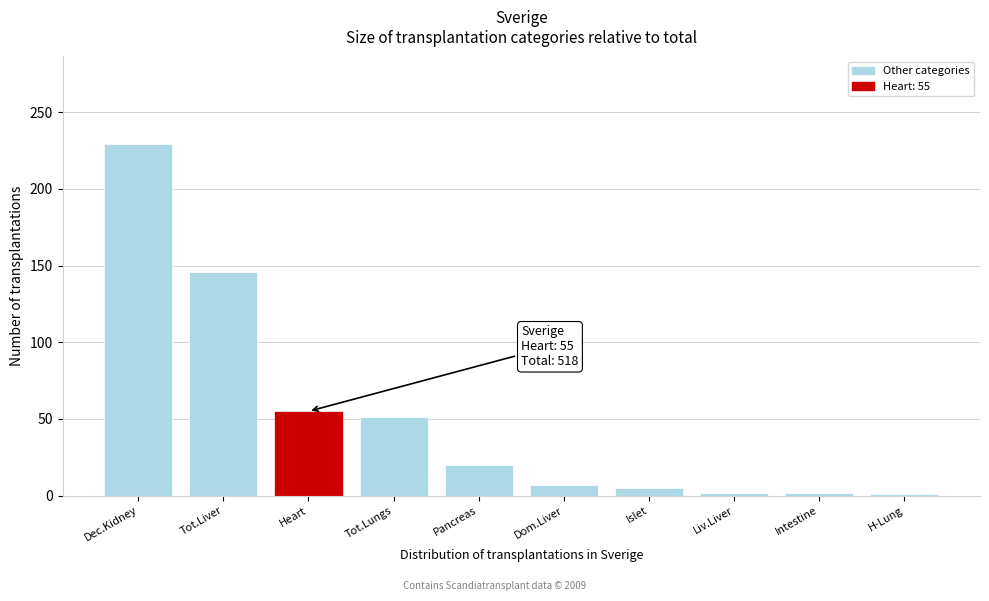

Between Intestine and Dec.Kidney, which is larger?

Dec.Kidney